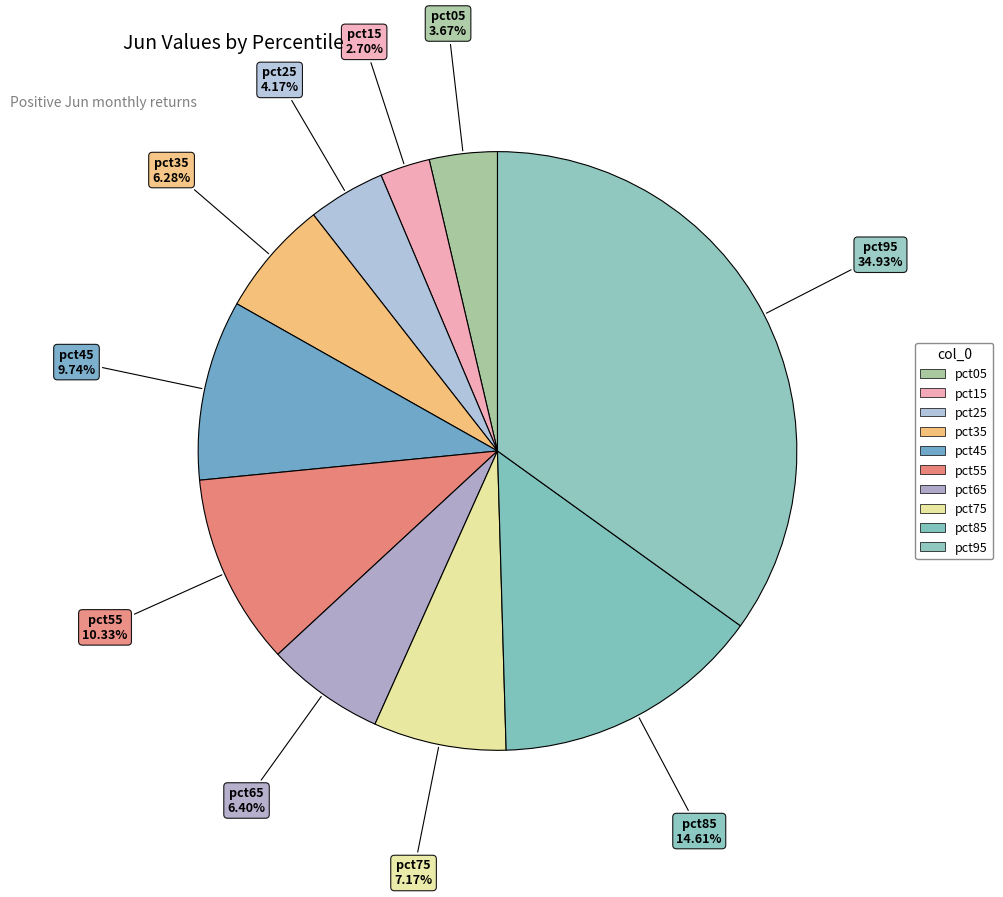

Combined, do pct15 and pct65 account for over 50%?

No